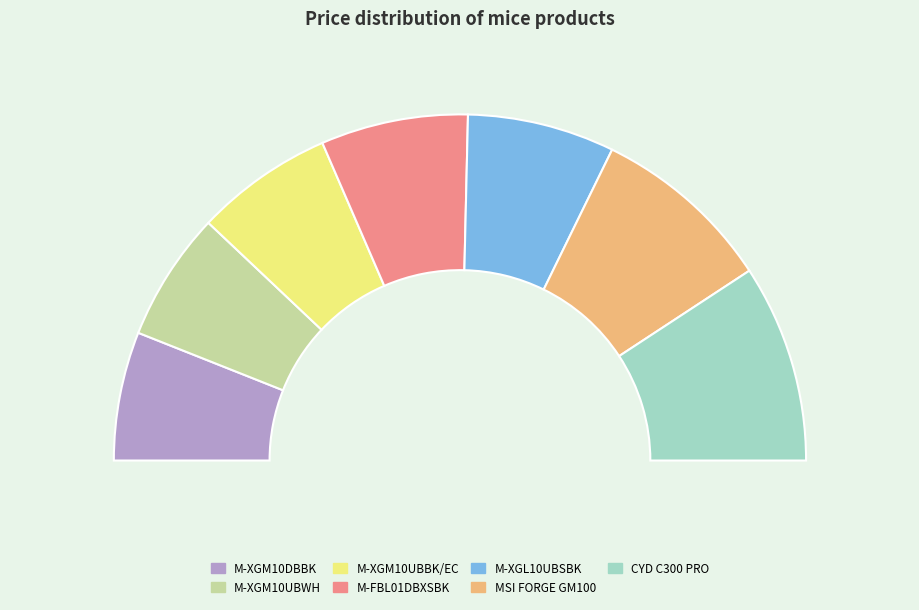

Approximately how many times larger is the value at MSI FORGE GM100 compared to M-XGM10DBBK?

1.4